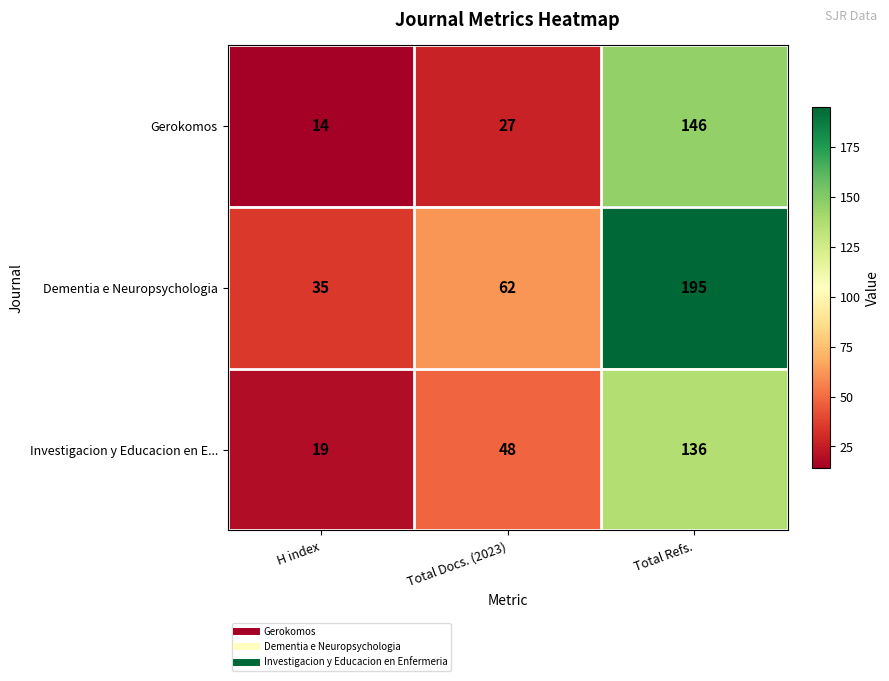

Reading right to left, what are all the values shown in this chart?

Gerokomos: 146	27	14
Dementia e Neuropsychologia: 195	62	35
Investigacion y Educacion en E...: 136	48	19